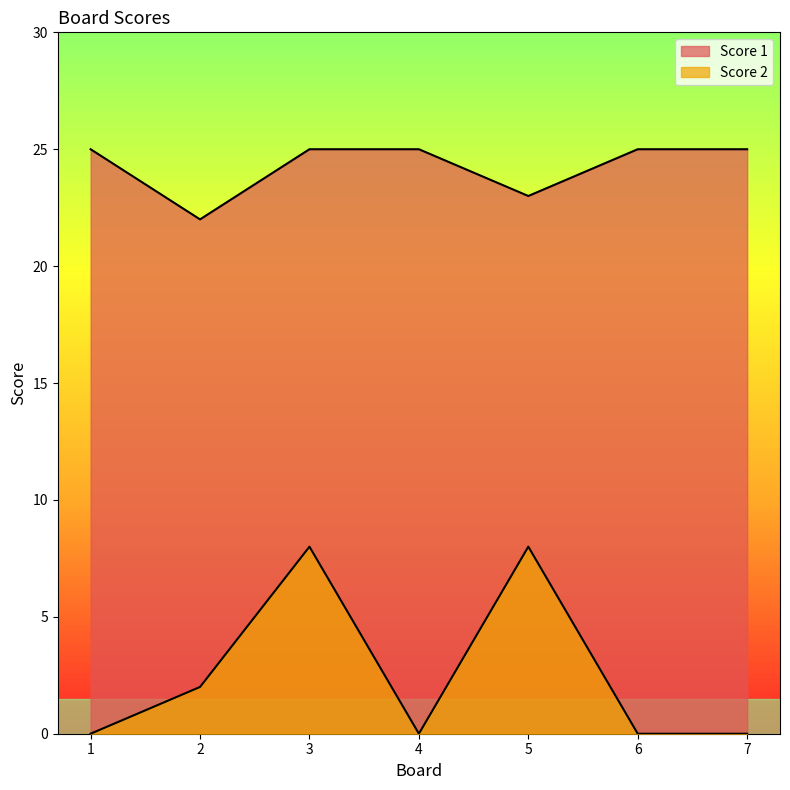

True or false: Score 2 and Score 1 intersect in this chart.

False